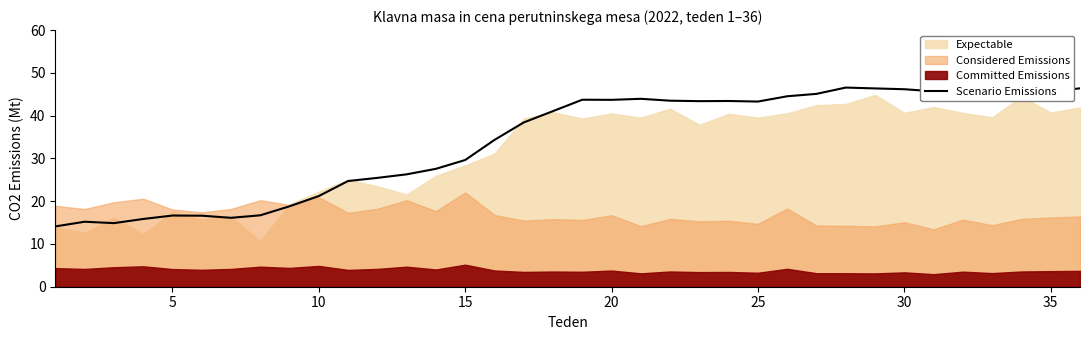

The value of Scenario Emissions at 20 is 14.5. True or false?

False